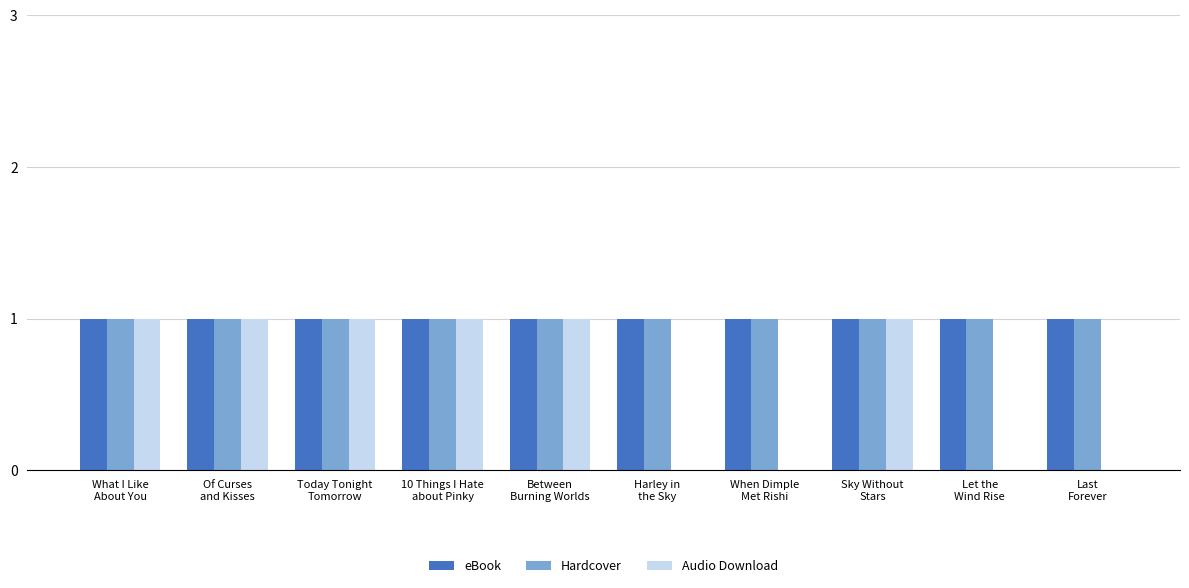

Reading left to right, list all the values displayed in this chart.

eBook: 1	1	1	1	1	1	1	1	1	1
Hardcover: 1	1	1	1	1	1	1	1	1	1
Audio Download: 1	1	1	1	1	0	0	1	0	0